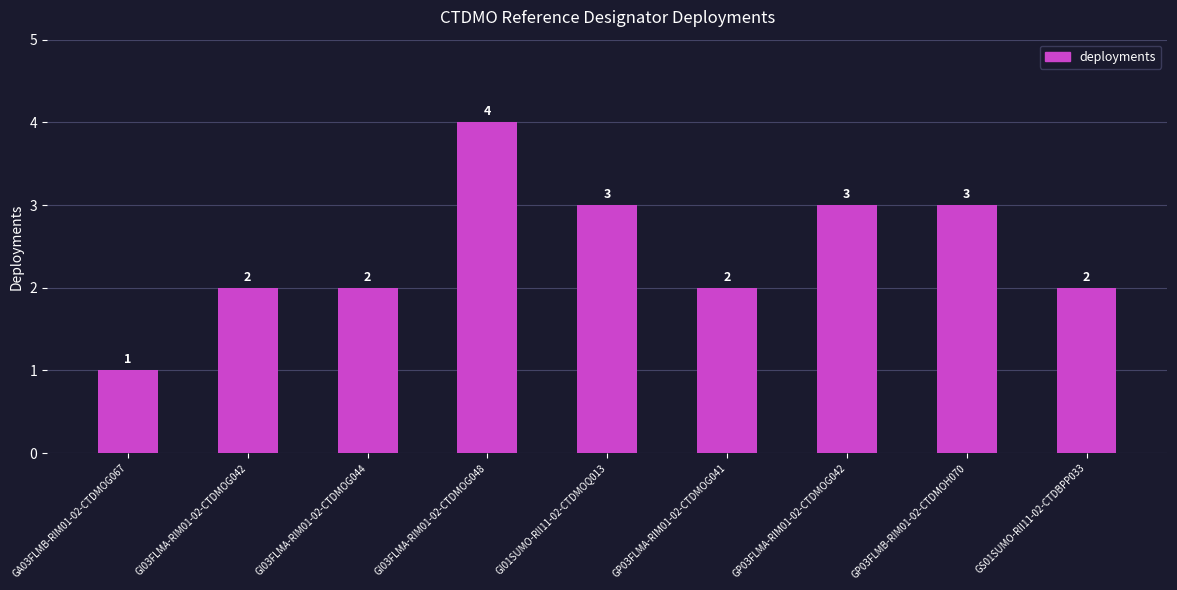

Between GI03FLMA-RIM01-02-CTDMOG048 and GP03FLMA-RIM01-02-CTDMOG041, which is larger?

GI03FLMA-RIM01-02-CTDMOG048